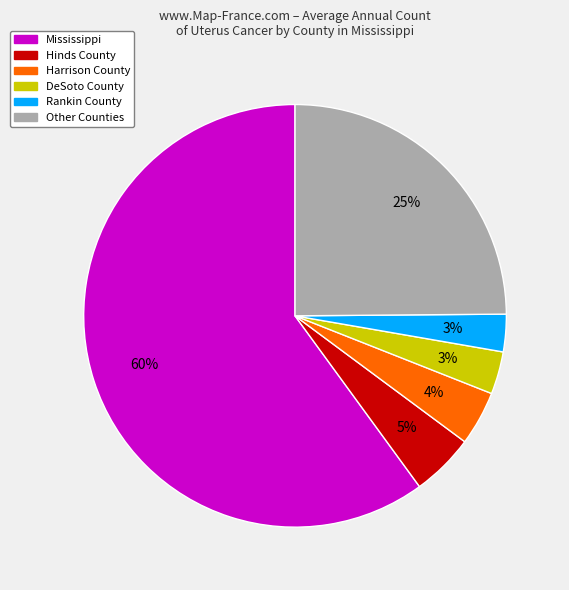

True or false: Mississippi accounts for 60% of the total.

True